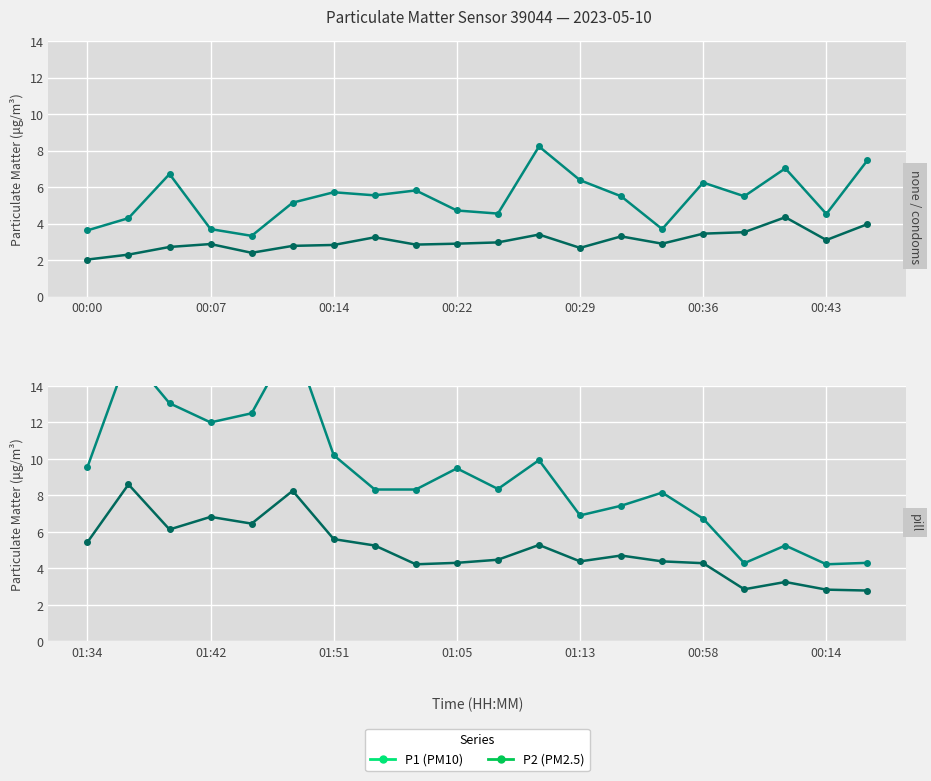

List the series in order of their overall mean, lowest first.

P2, P1